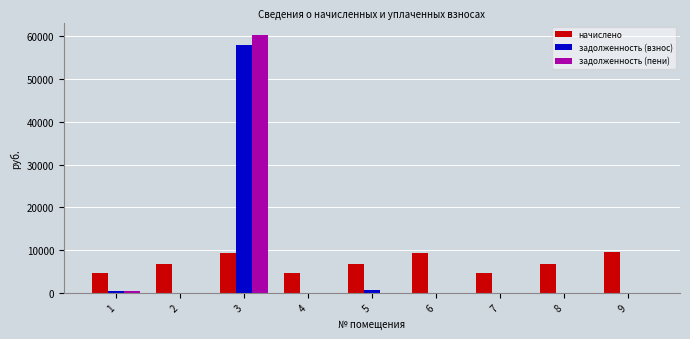

At which category is the sum across all series the highest?

3